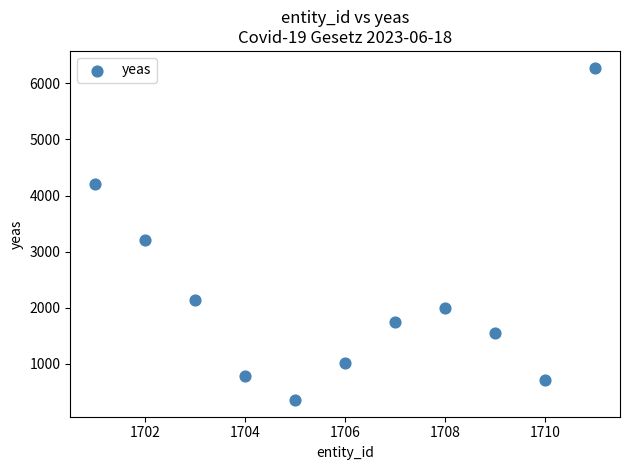

What Y value in the scatter plot is closest to 3318?

3215